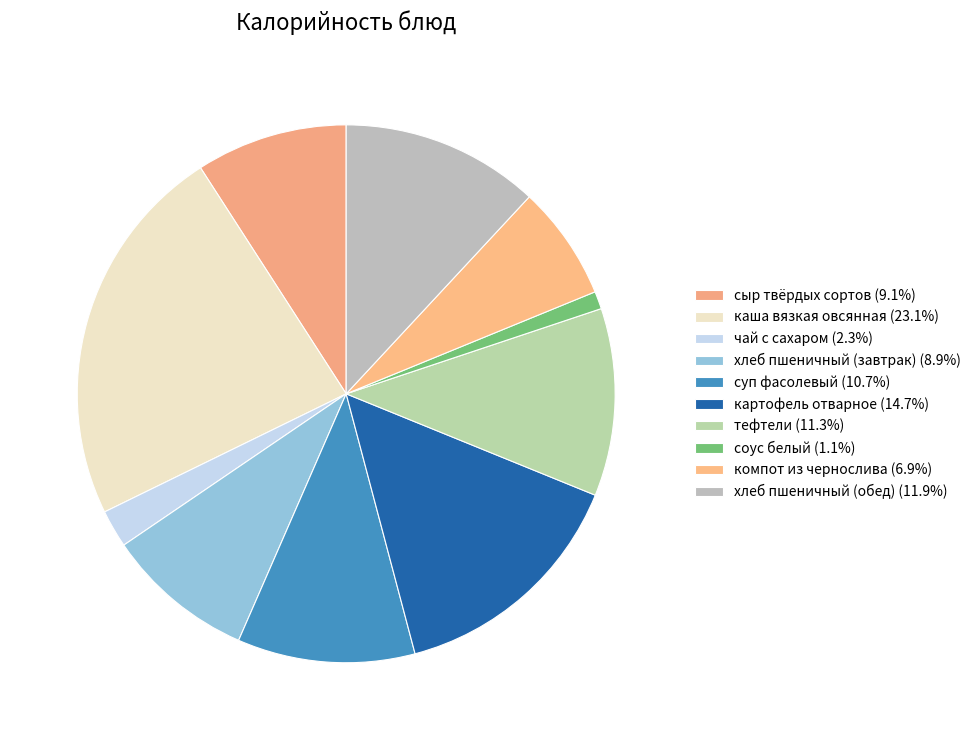

Approximately how many times larger is the value at суп фасолевый compared to картофель отварное?

0.7